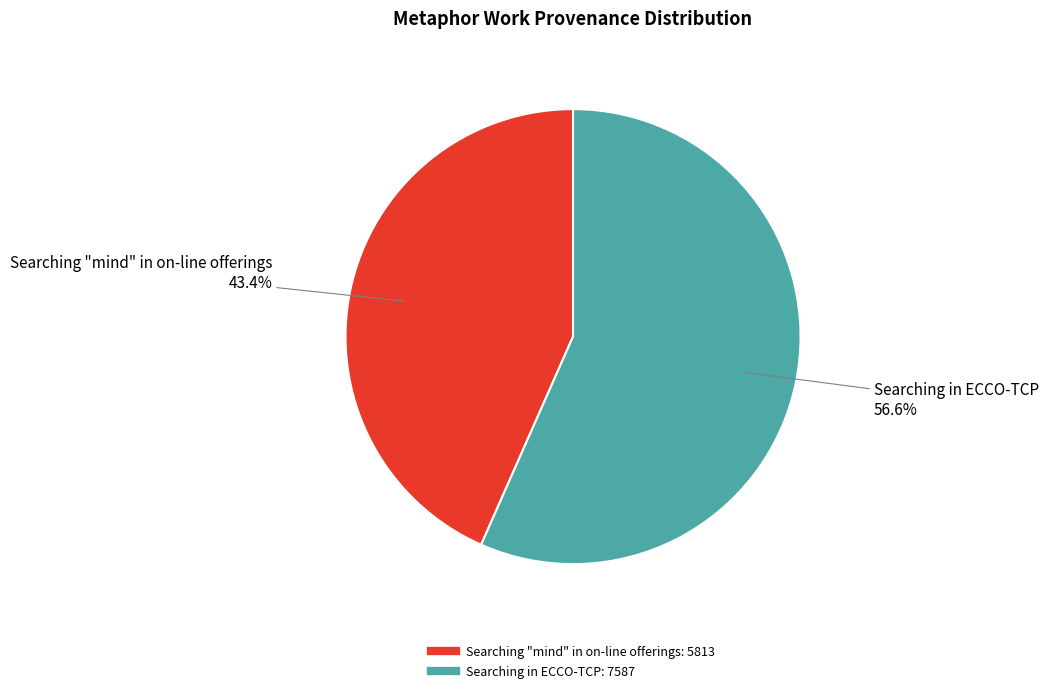

Between Searching in ECCO-TCP and Searching "mind" in on-line offerings, which is larger?

Searching in ECCO-TCP